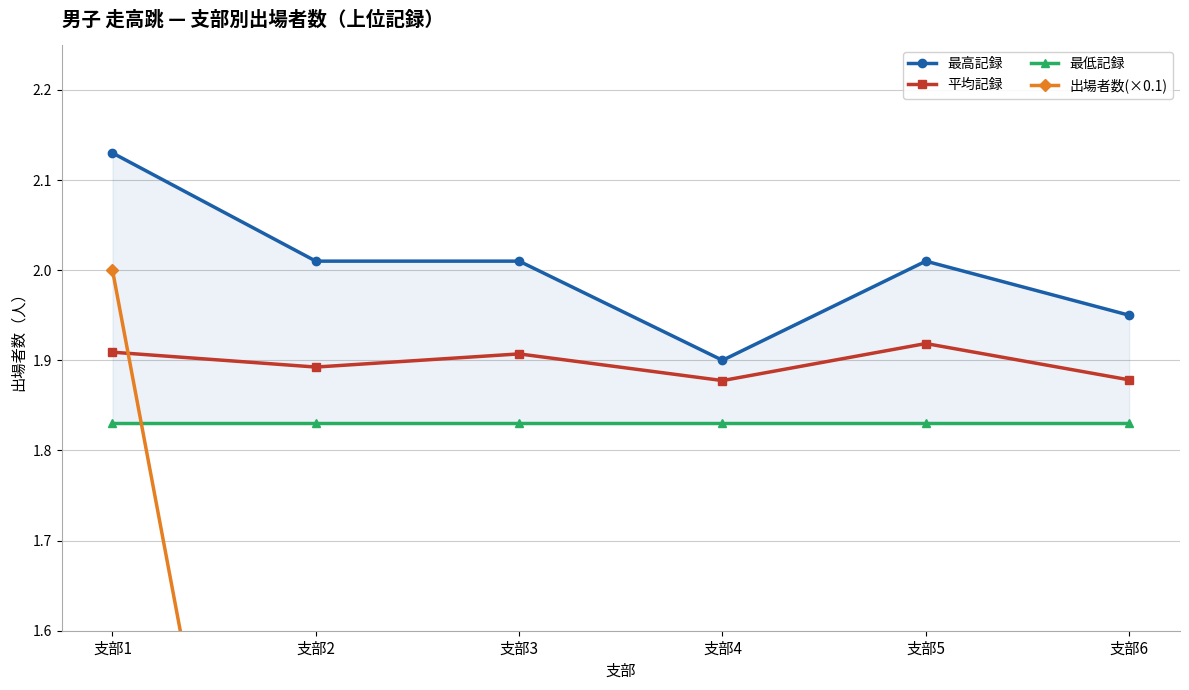

What is the sum of all 最高記録 values?

12.0